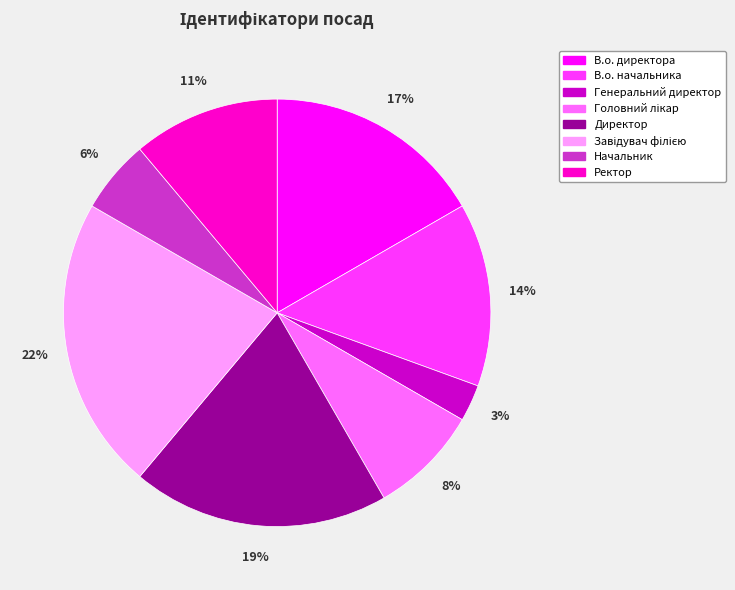

To the nearest percent, what percentage of the pie is Генеральний директор?

3%